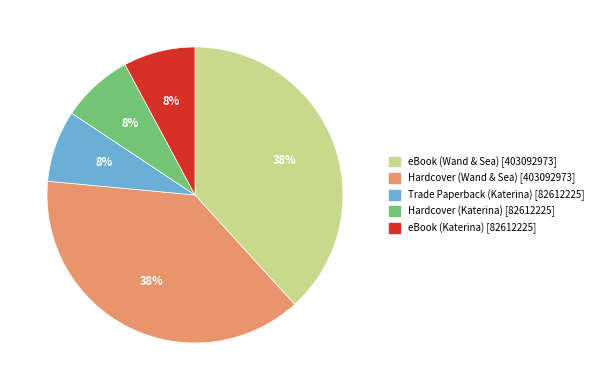

To the nearest percent, what is the difference between the largest and smallest slice percentages?

30%